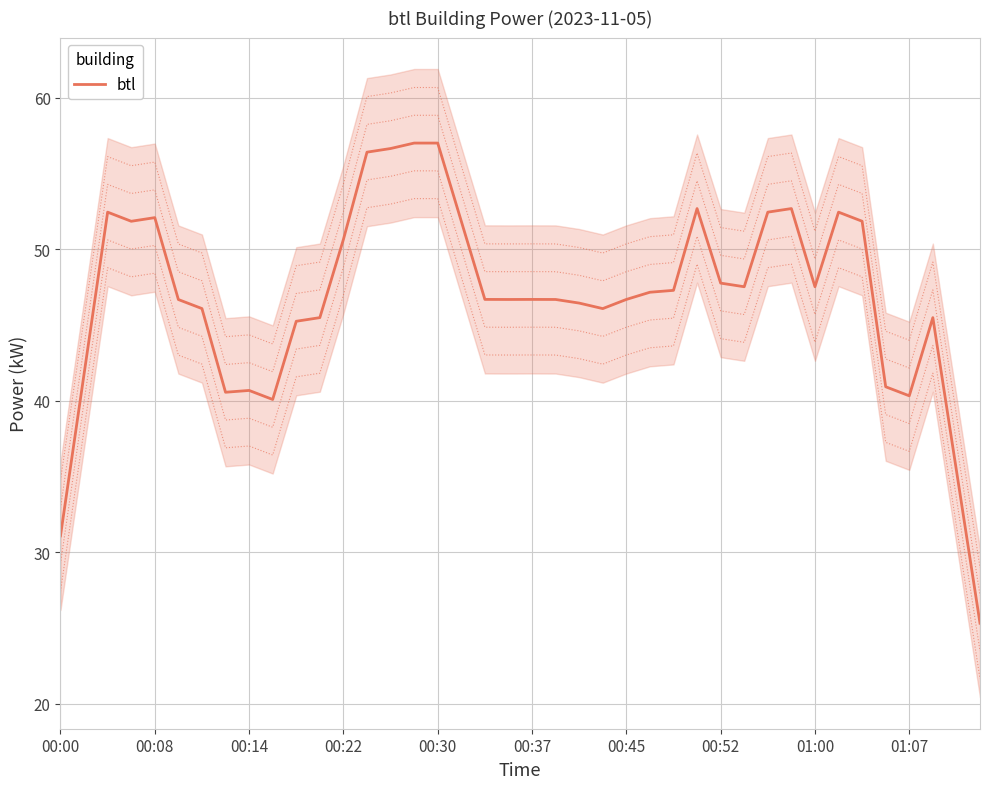

What is the lowest value of the btl series?

25.3